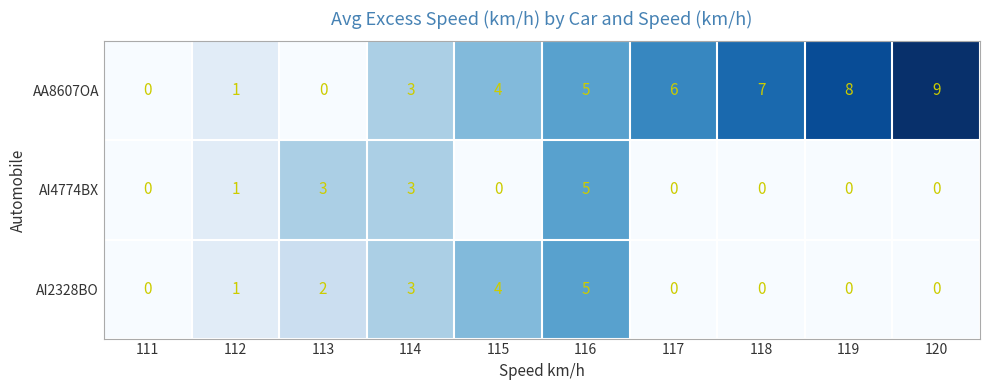

What is the maximum value shown in the chart?

9